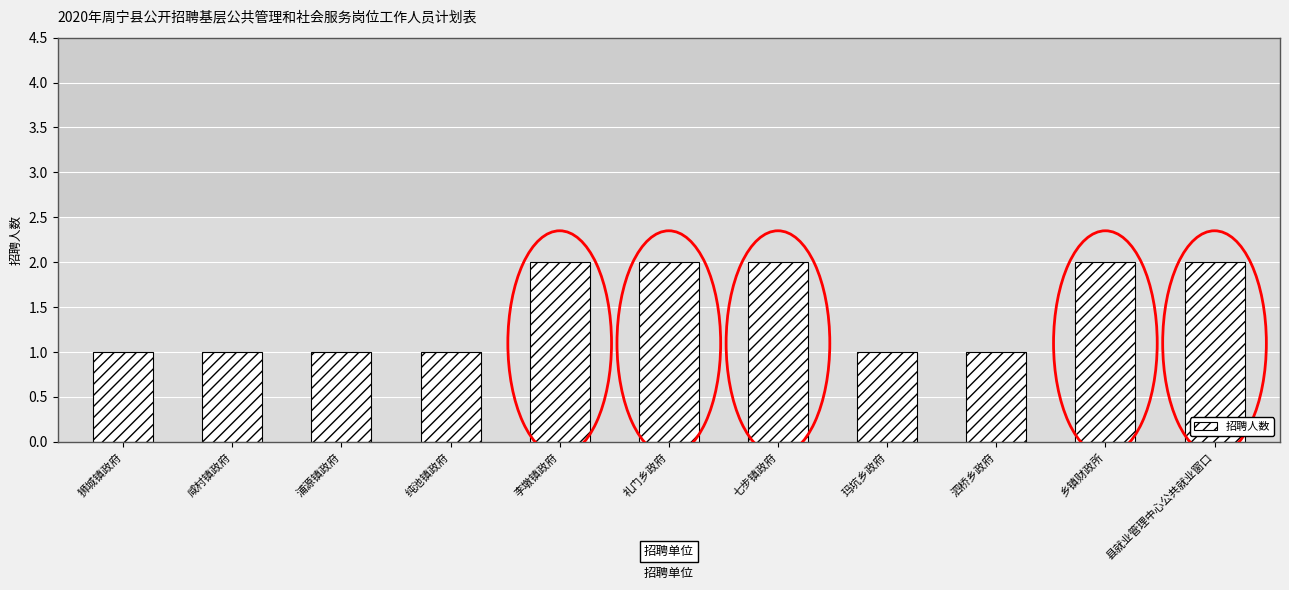

What is the value of the 8th bar from the left?

1